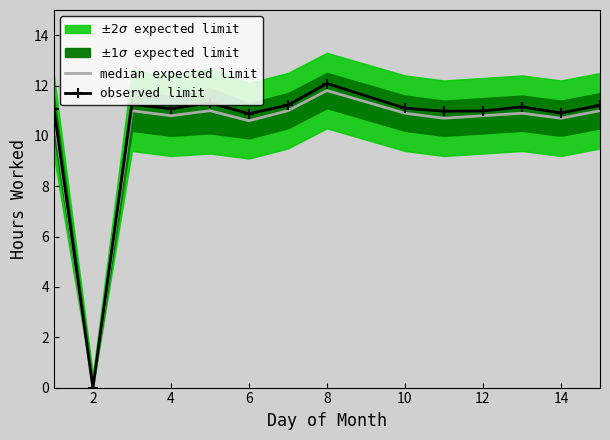

How many values in the median expected limit series are below 10?

1